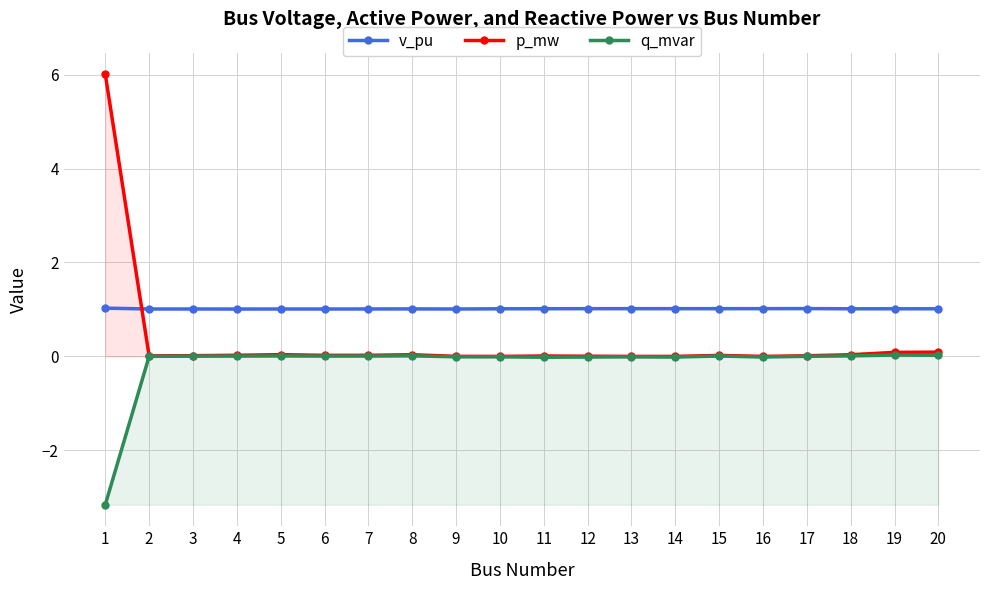

Rank the categories by v_pu value from lowest to highest.

4, 6, 9, 2, 5, 3, 7, 8, 10, 20, 19, 18, 11, 15, 12, 13, 14, 16, 17, 1